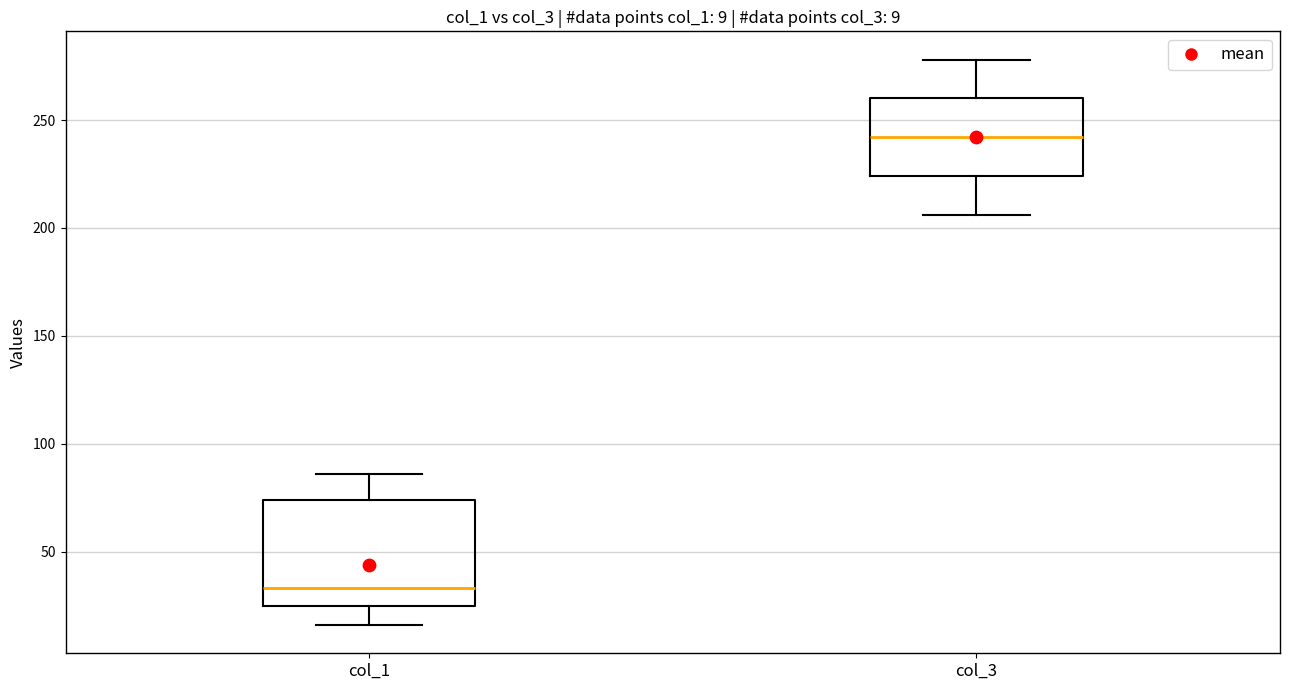

Which box is the tallest, from its lower edge to its upper edge?

col_1